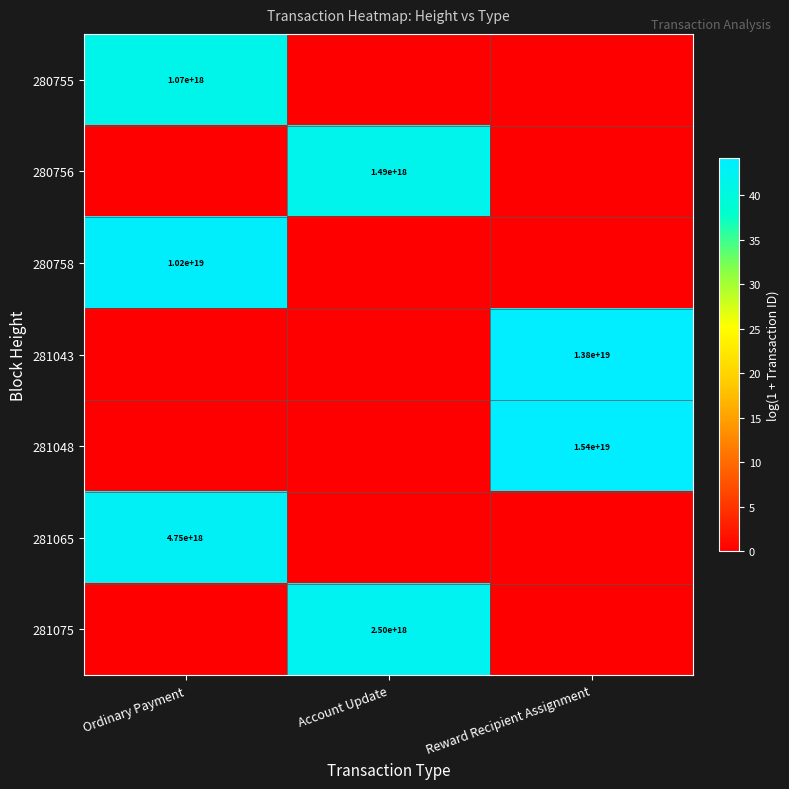

Is it true that 281065 equals 4750000000000000000 at Ordinary Payment?

True